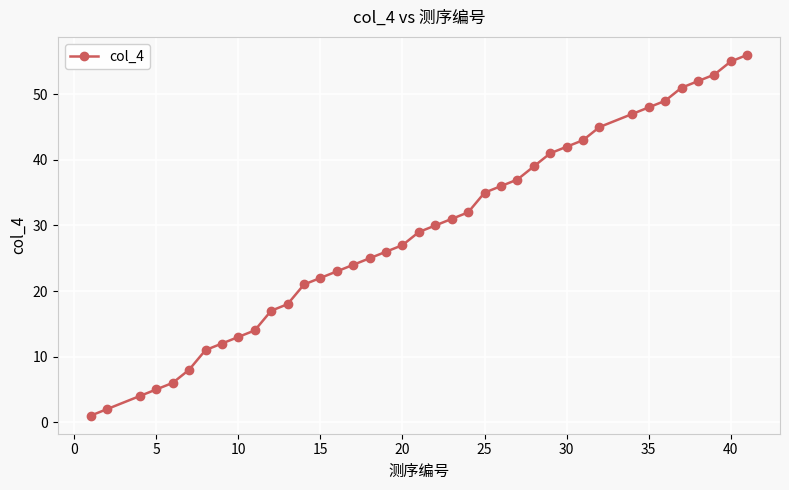

What is the sum of all values?

1130